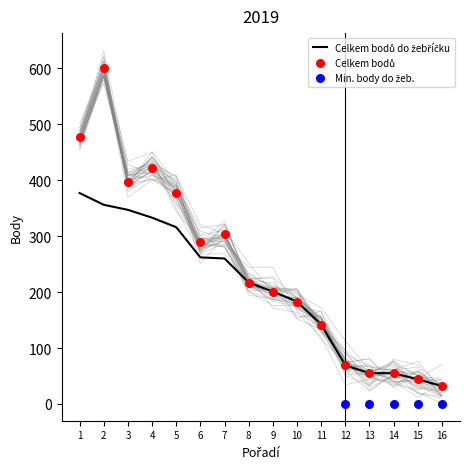

Is the value of Celkem bodů do žebříčku at 11 greater than the value of Celkem bodů at 15?

Yes